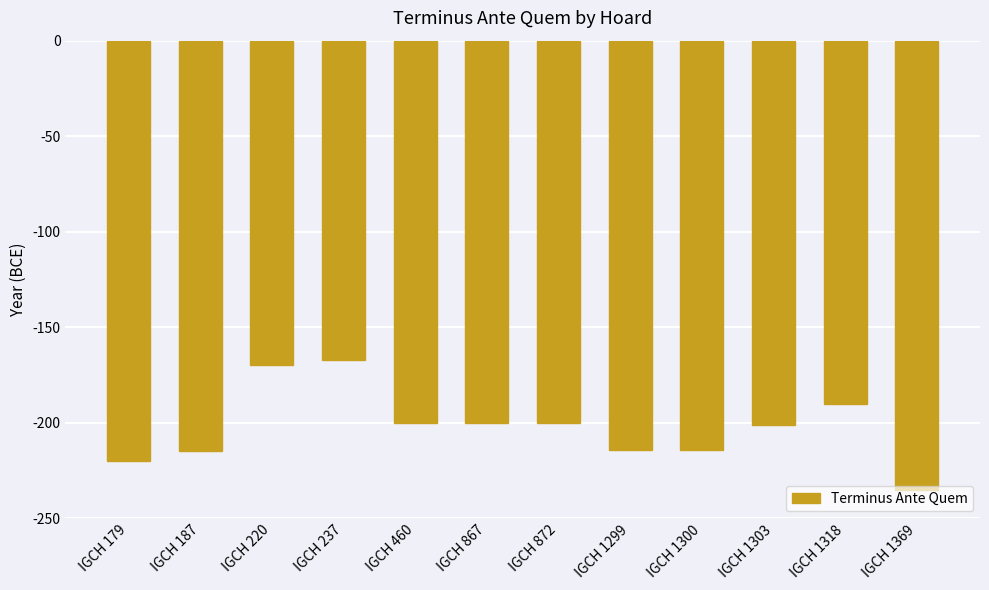

What is the smallest value displayed?

-235